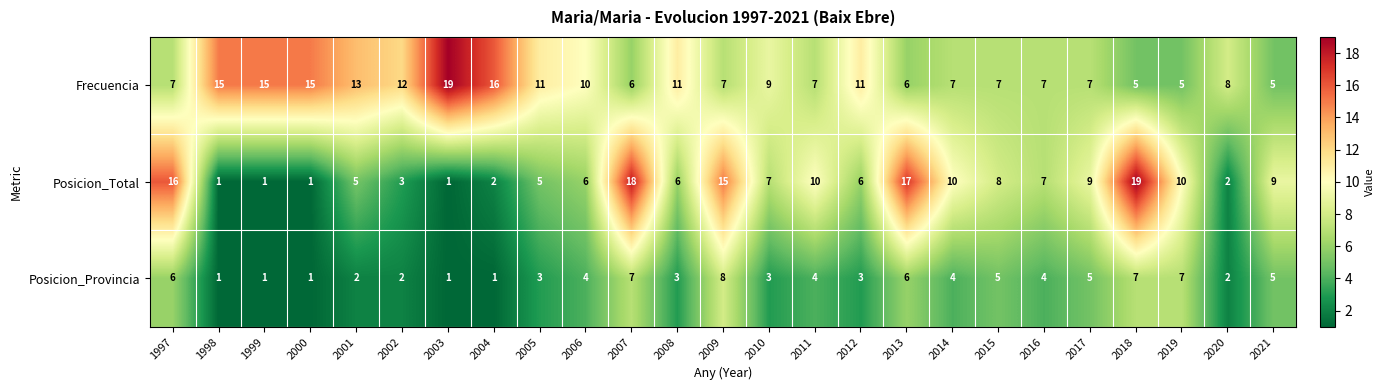

At which label does Posicion_Total reach its peak?

2018